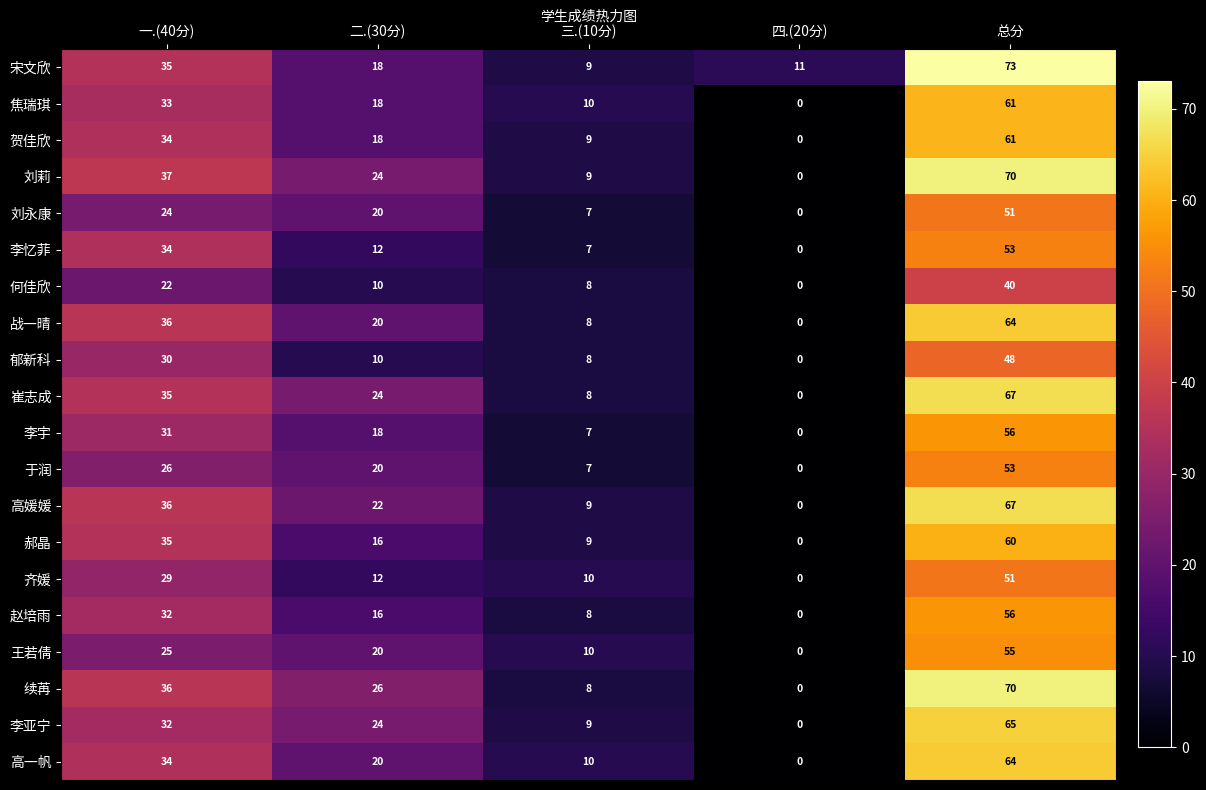

Read the 战一晴 value at 三.(10分).

8